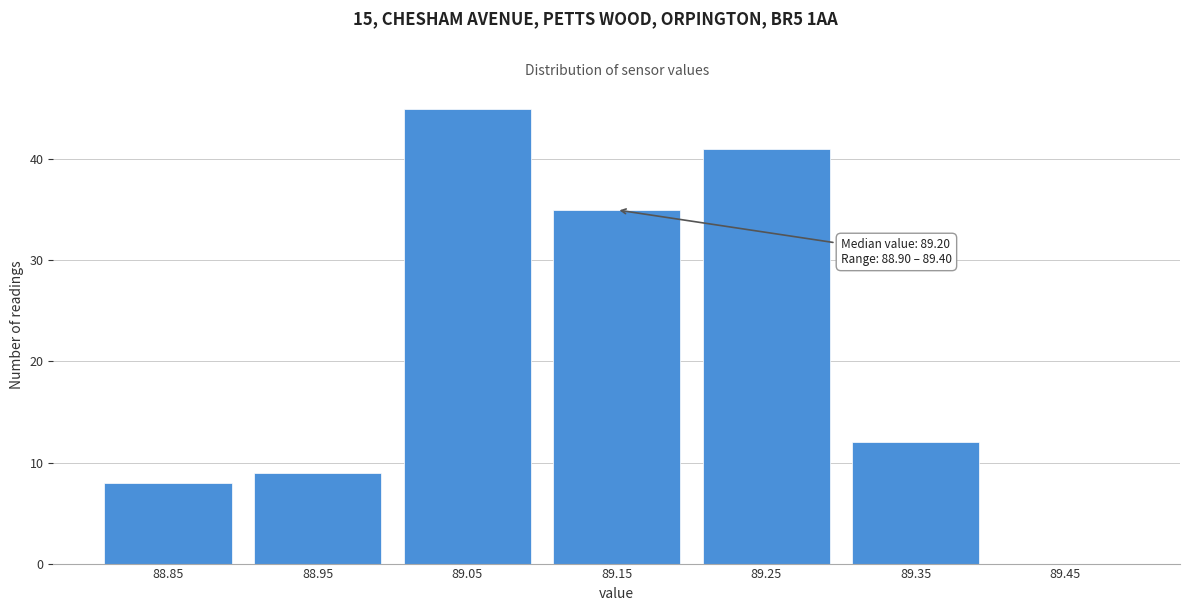

Reading left to right, transcribe all the data shown in this chart.

88.85=8	88.95=9	89.05=45	89.15=35	89.25=41	89.35=12	89.45=0